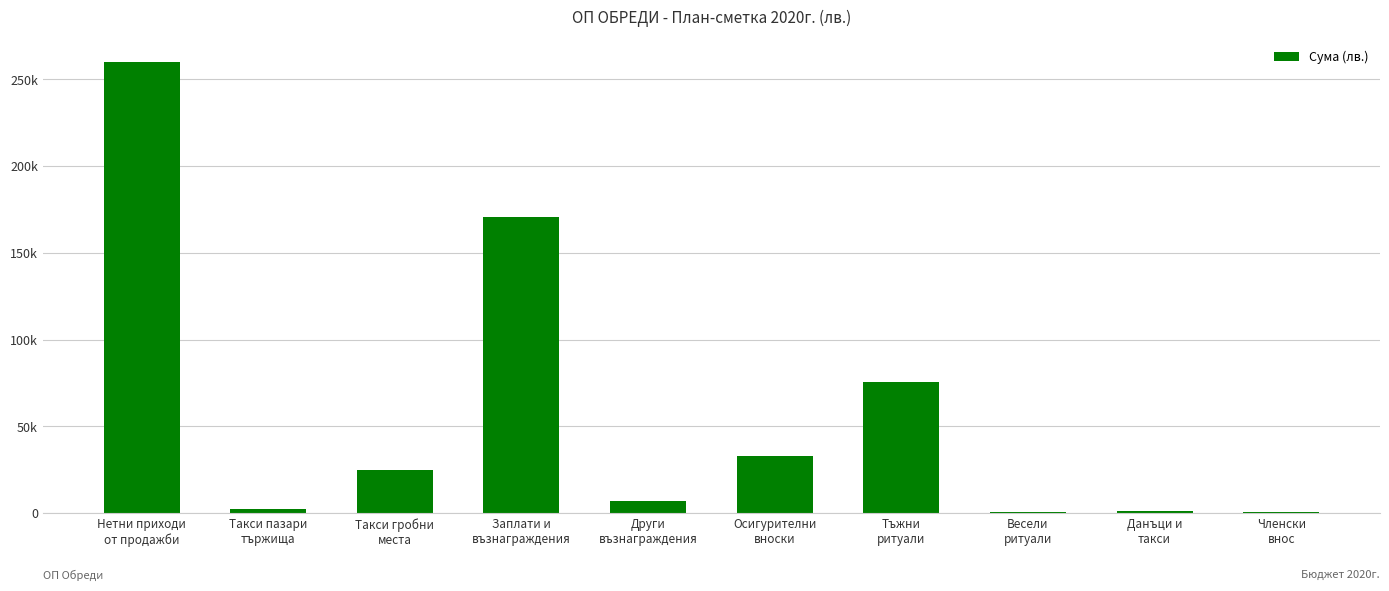

Does the chart contain any negative values?

No